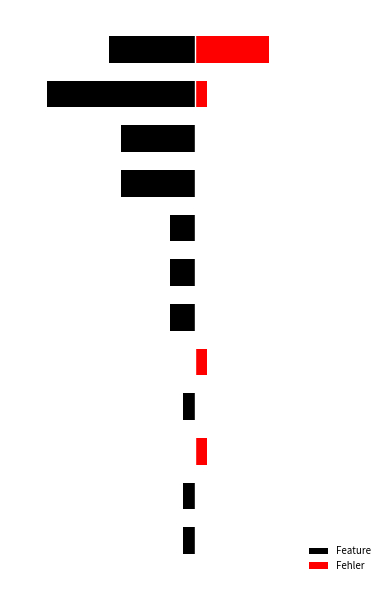

Which series has the largest total across all categories?

Fehler